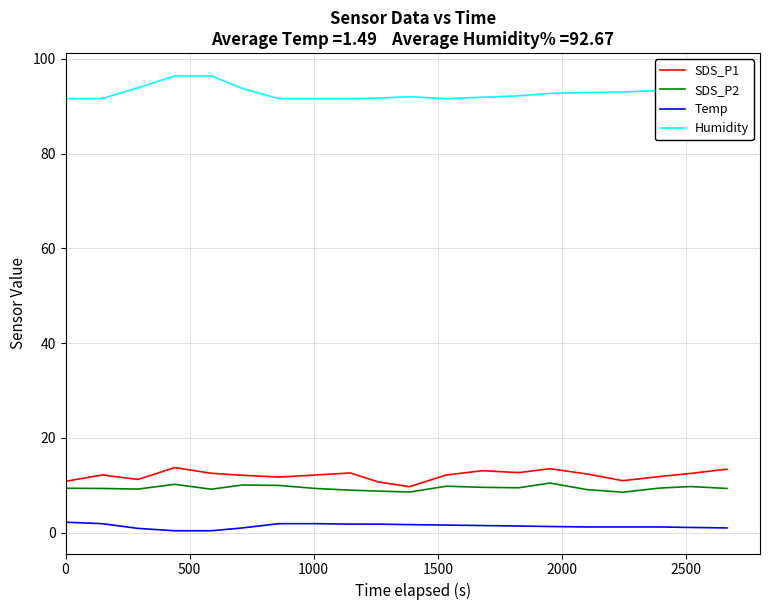

Which series has the largest total across all categories?

Humidity